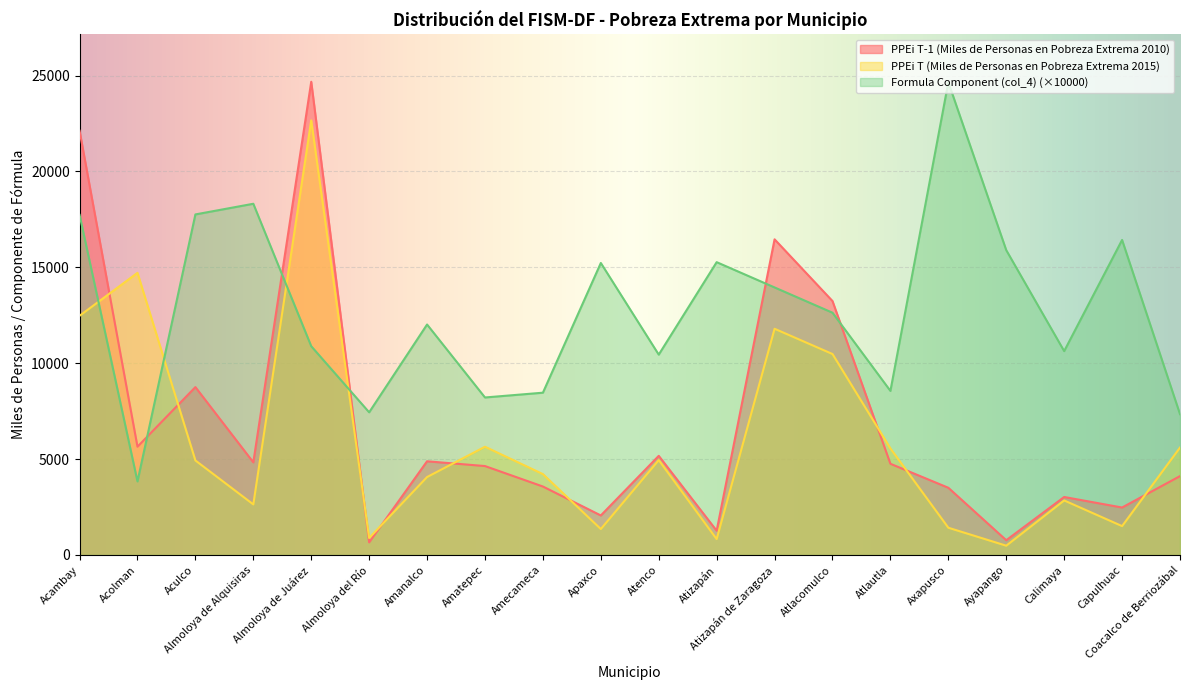

After their last crossing, which series has the higher values: Formula Component (col_4) or PPEi T-1 (Miles de Personas en Pobreza Extrema 2010)?

Formula Component (col_4)